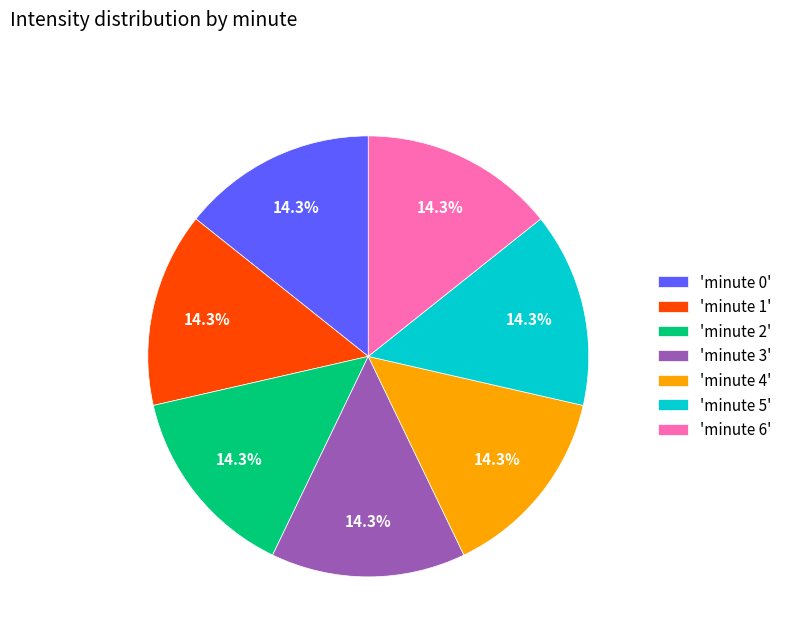

Is 'minute 0' the majority of the pie?

No